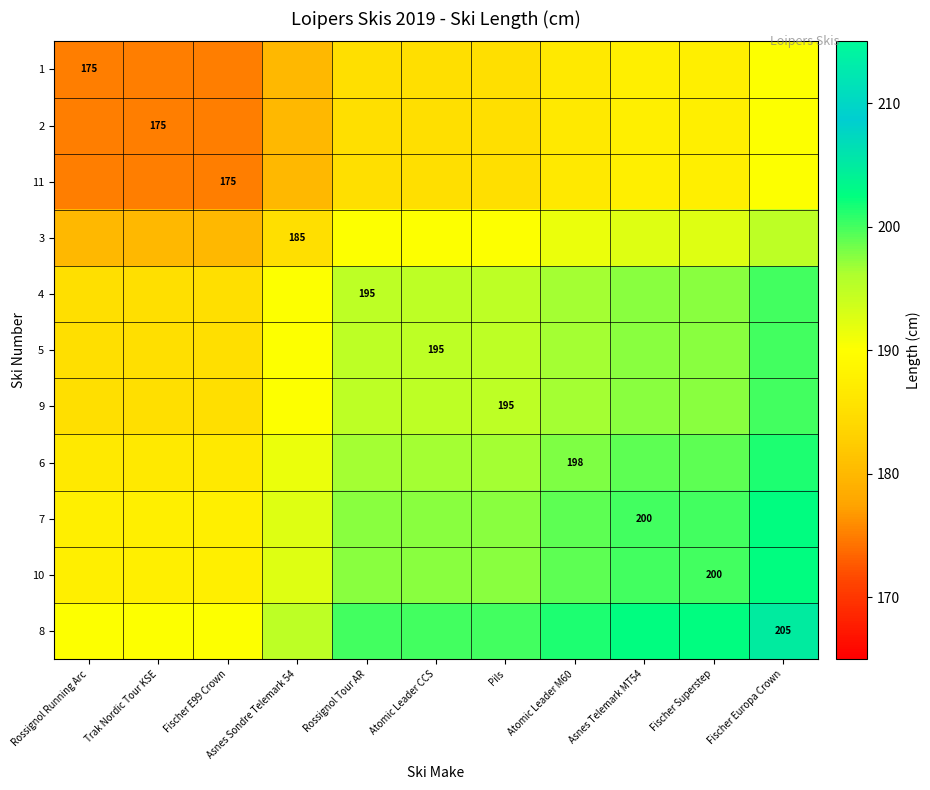

The 8 series shows 205.0 at Fischer Europa Crown. True or false?

True